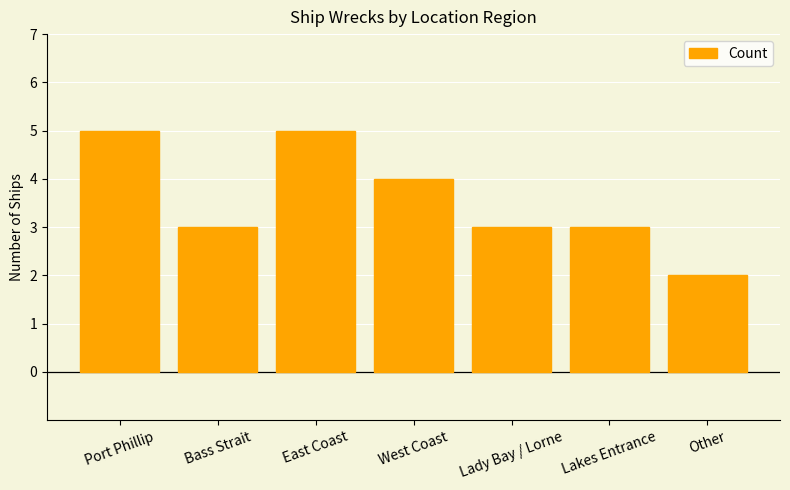

What value does the data have at Other?

2